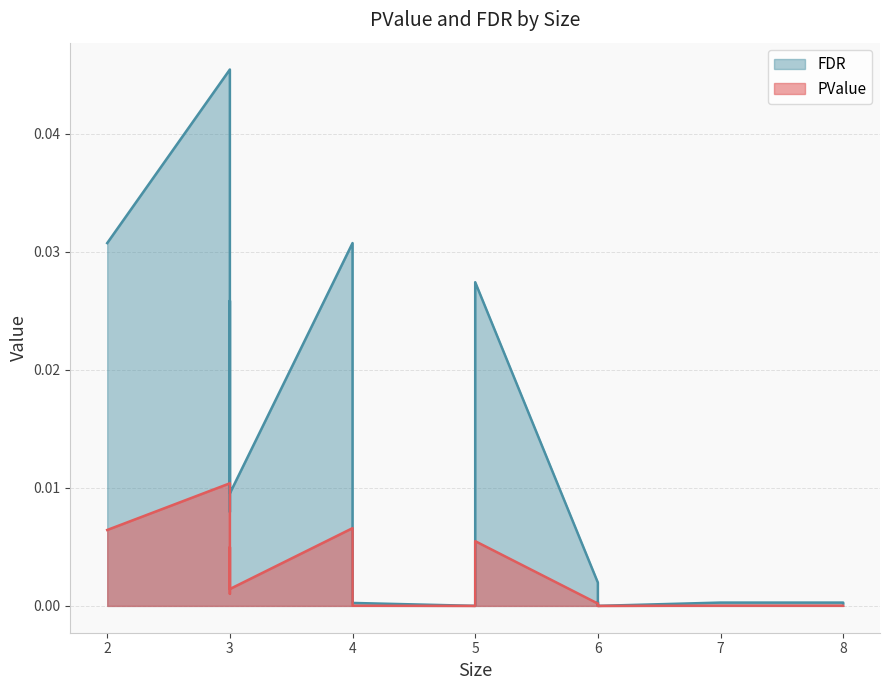

What is the label of the 16th point from the left?

8